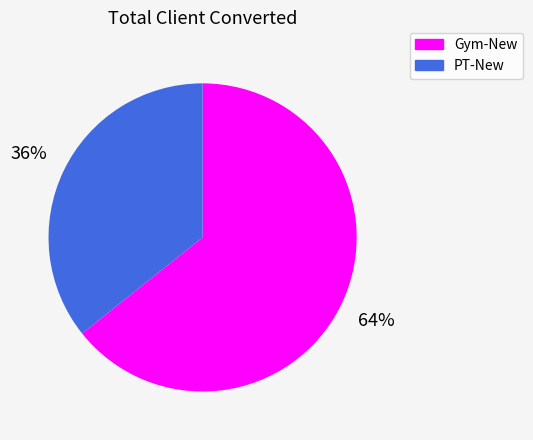

What is the ratio of the value at Gym-New to the value at PT-New?

1.8